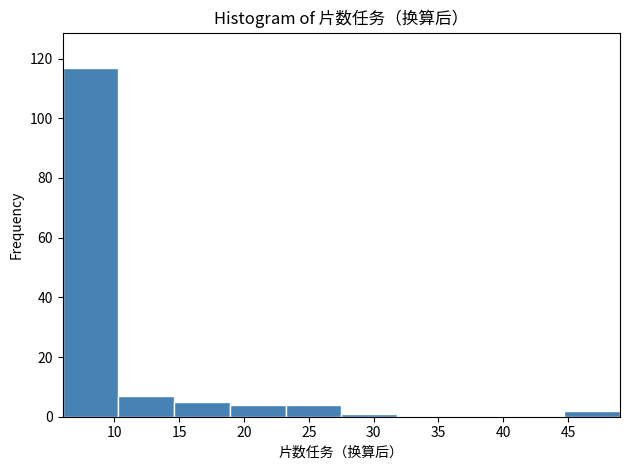

How tall is the bar that spans 18.9 to 23.2 on the x-axis? Neither the bar edges nor the heights are printed on the chart, so give them approximately, as read against the axes.

4